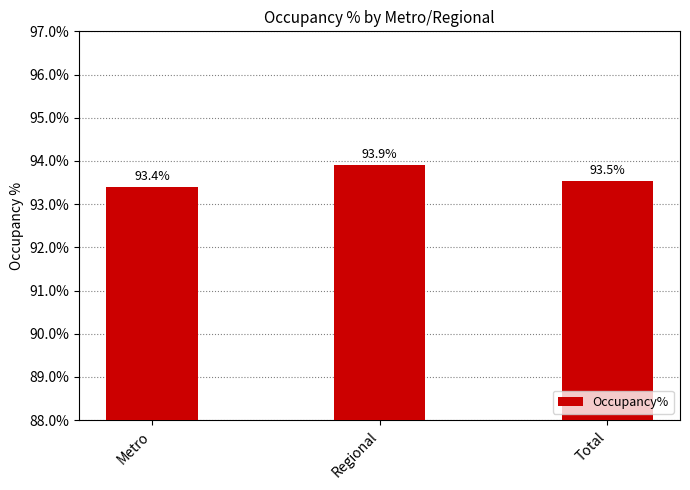

At which label is the value closest to 0?

Metro